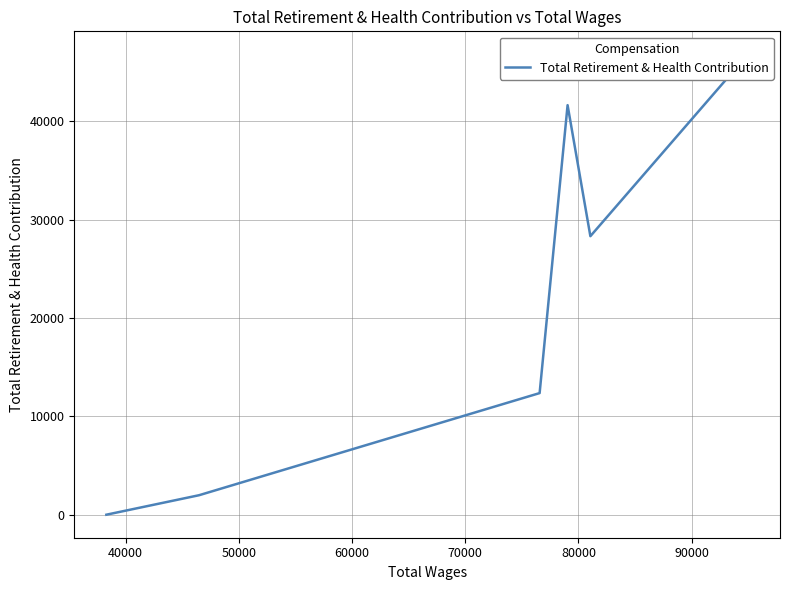

How many points are lower than both their immediate neighbors (excluding endpoints)?

1